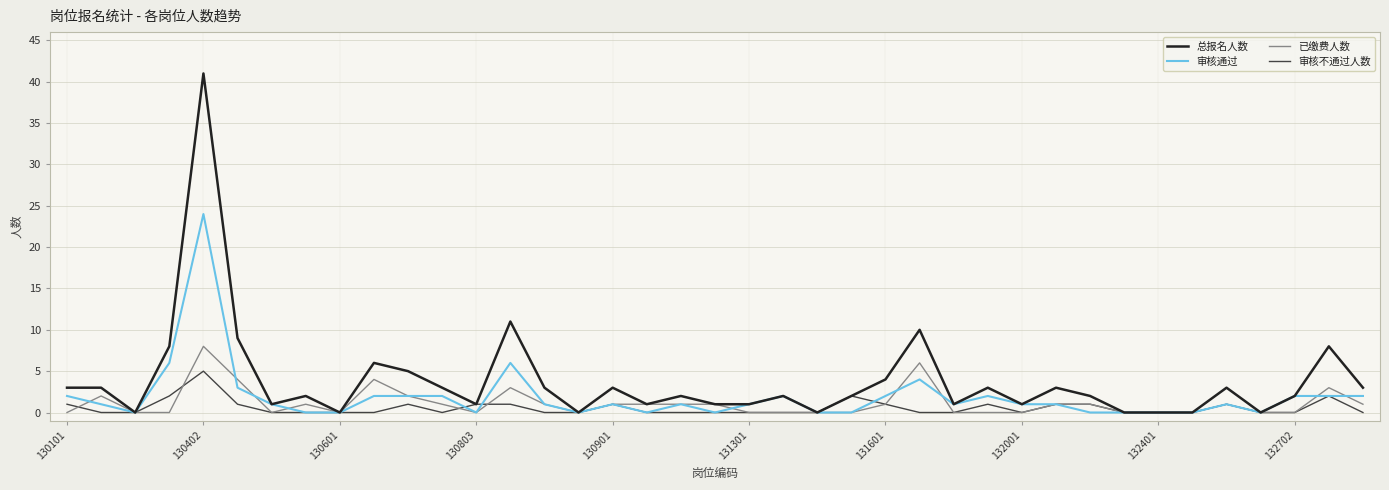

What is the maximum value shown in the chart?

41